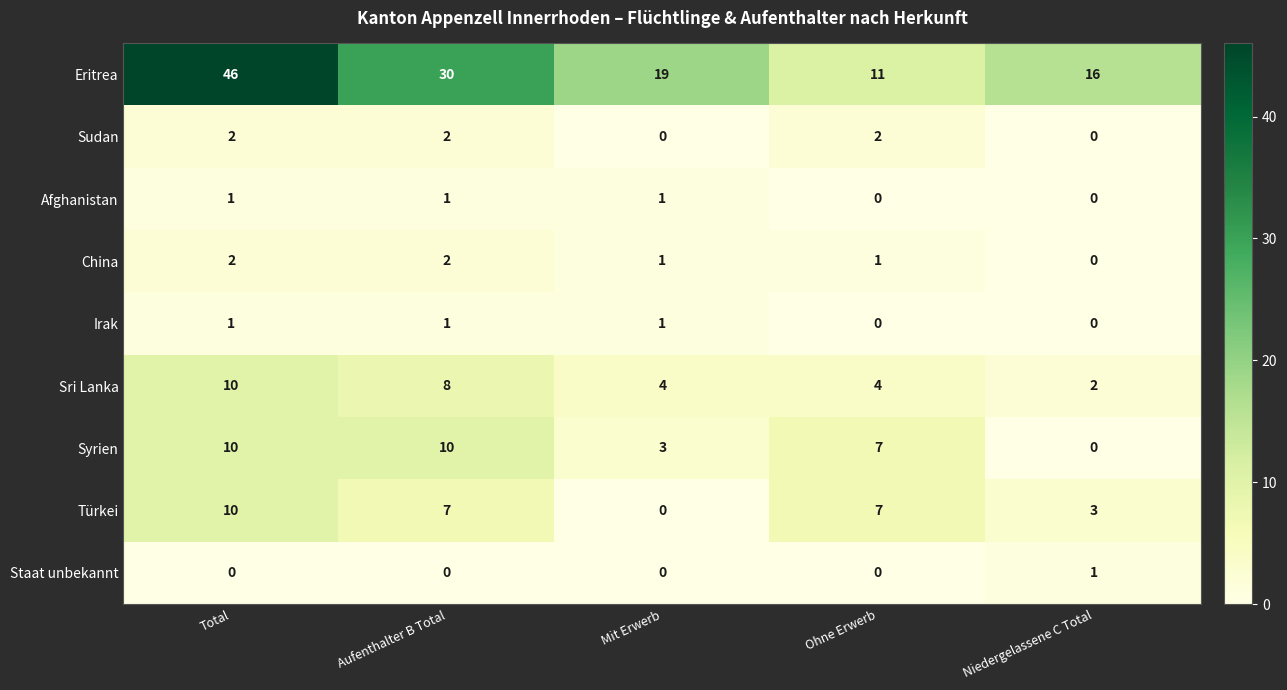

How many Sudan values are between 0 and 2?

5